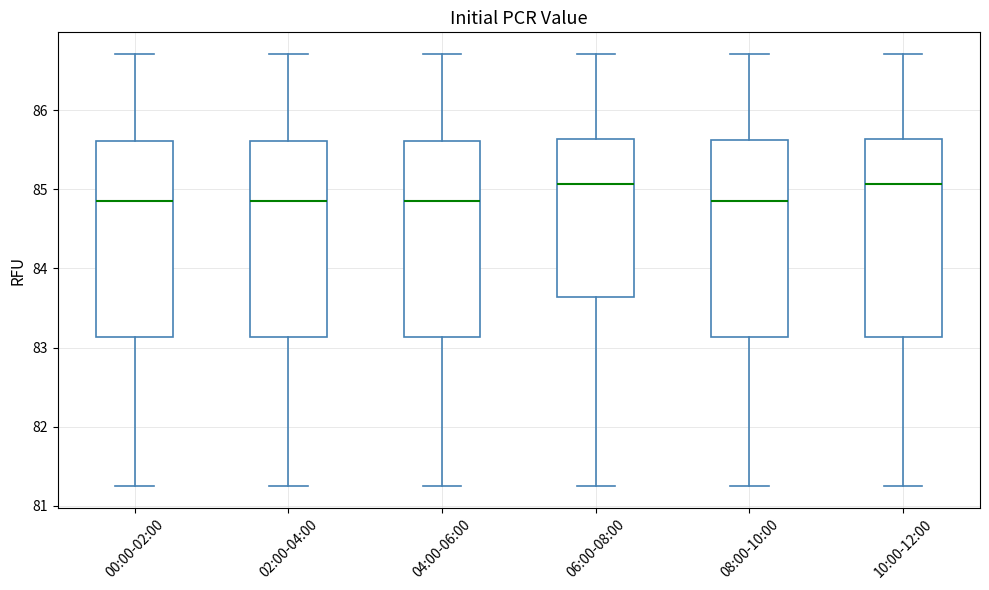

Where is the upper edge of the box for 00:00-02:00 on the y-axis? The values are not printed on the chart, so give them approximately, as read against the axis.

85.6